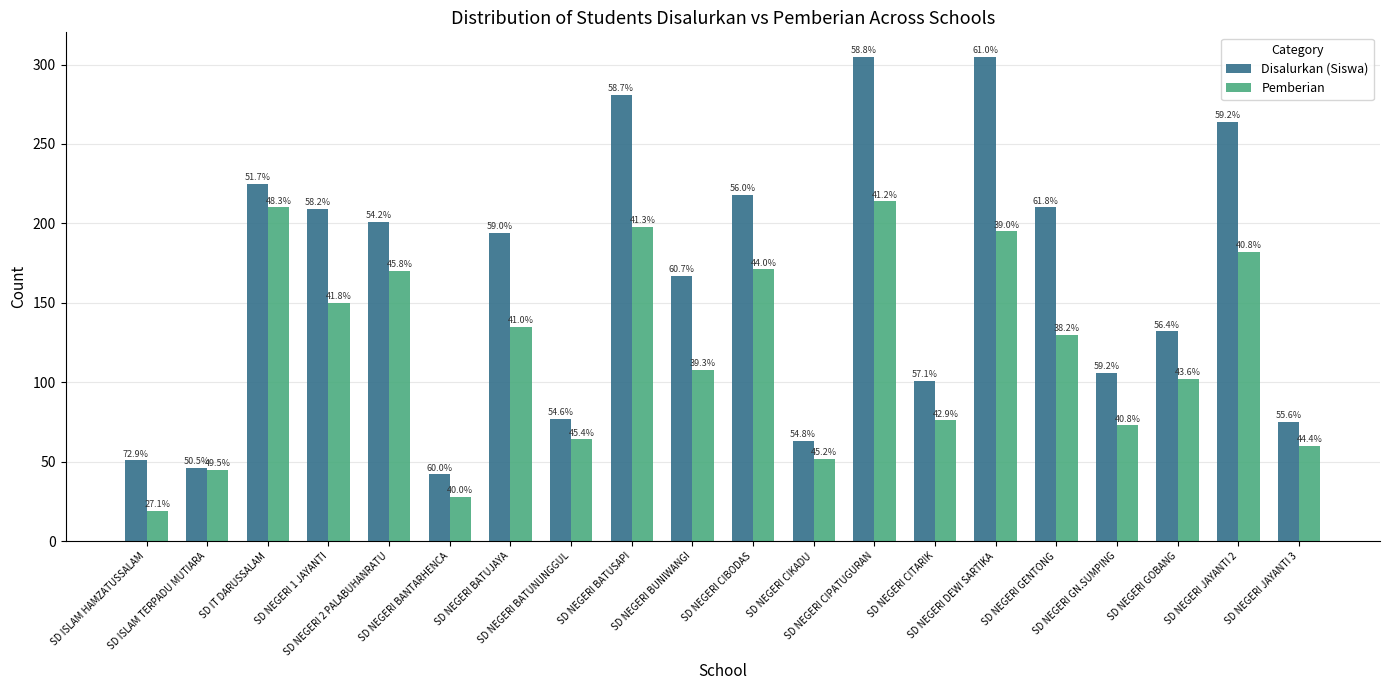

What are all the series names shown in the legend?

Disalurkan (Siswa), Pemberian